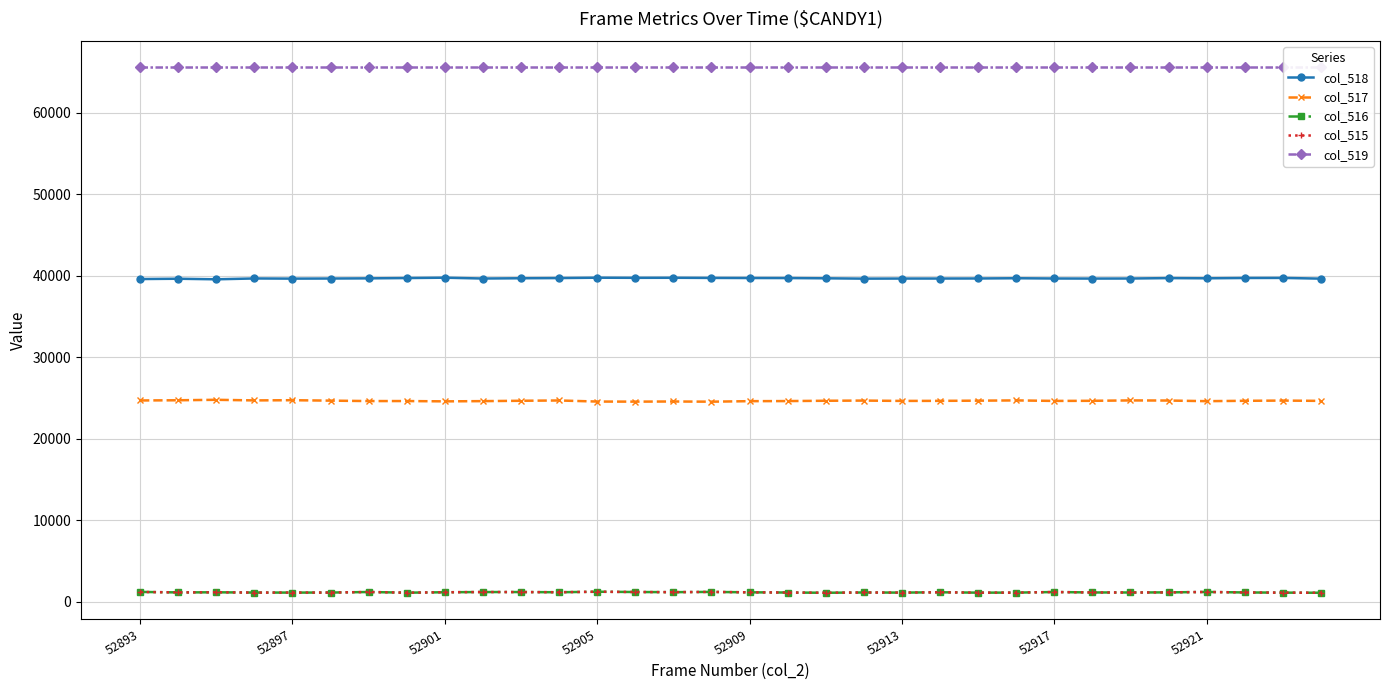

How many interior local valleys does the col_518 series have?

7